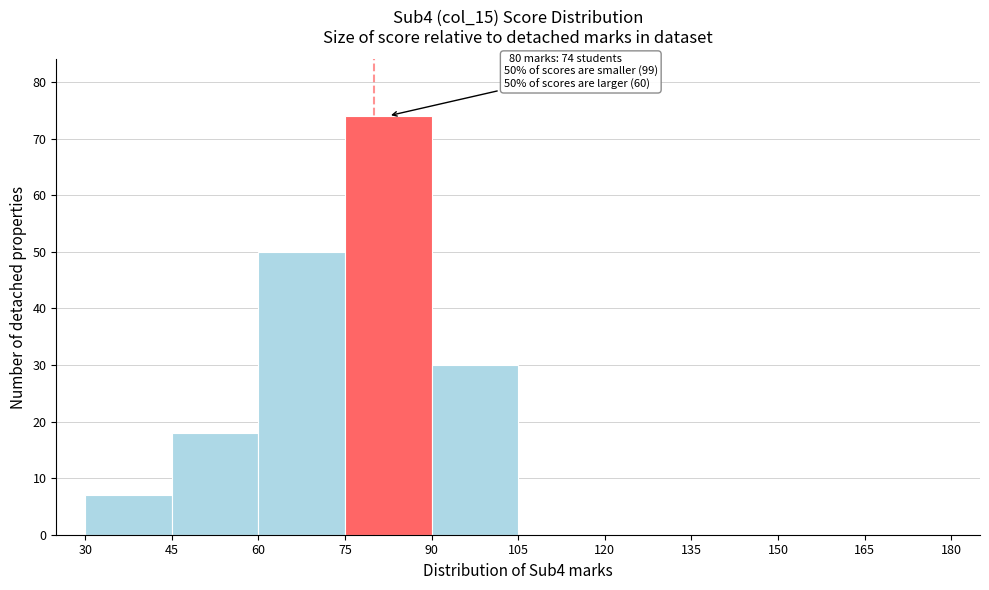

Which range on the x-axis has the tallest bar?

75 to 90